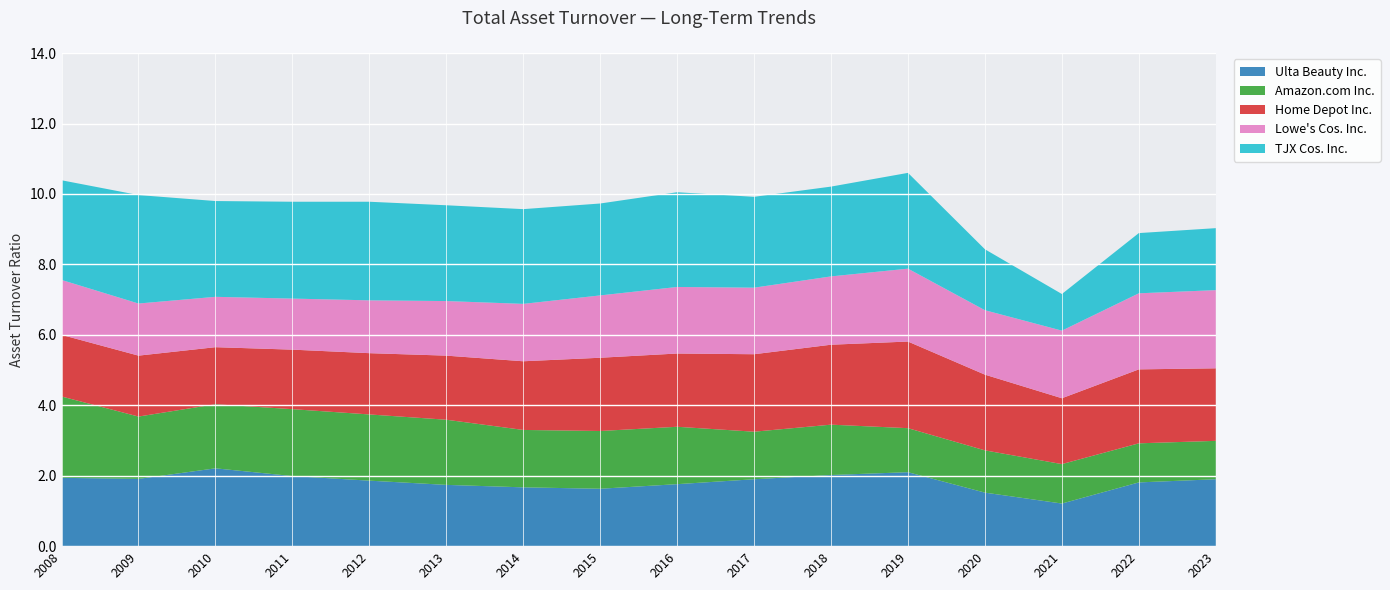

Reading left to right, list all the values displayed in this chart.

Ulta Beauty Inc.: 1.9	1.9	2.2	2.0	1.9	1.7	1.7	1.6	1.8	1.9	2.0	2.1	1.5	1.2	1.8	1.9
Amazon.com Inc.: 2.3	1.8	1.8	1.9	1.9	1.9	1.6	1.6	1.6	1.4	1.4	1.2	1.2	1.1	1.1	1.1
Home Depot Inc.: 1.8	1.7	1.6	1.7	1.7	1.8	1.9	2.1	2.1	2.2	2.3	2.5	2.1	1.9	2.1	2.1
Lowe's Cos. Inc.: 1.6	1.5	1.4	1.4	1.5	1.6	1.6	1.8	1.9	1.9	1.9	2.1	1.8	1.9	2.2	2.2
TJX Cos. Inc.: 2.8	3.1	2.7	2.8	2.8	2.7	2.7	2.6	2.7	2.6	2.5	2.7	1.7	1.0	1.7	1.8